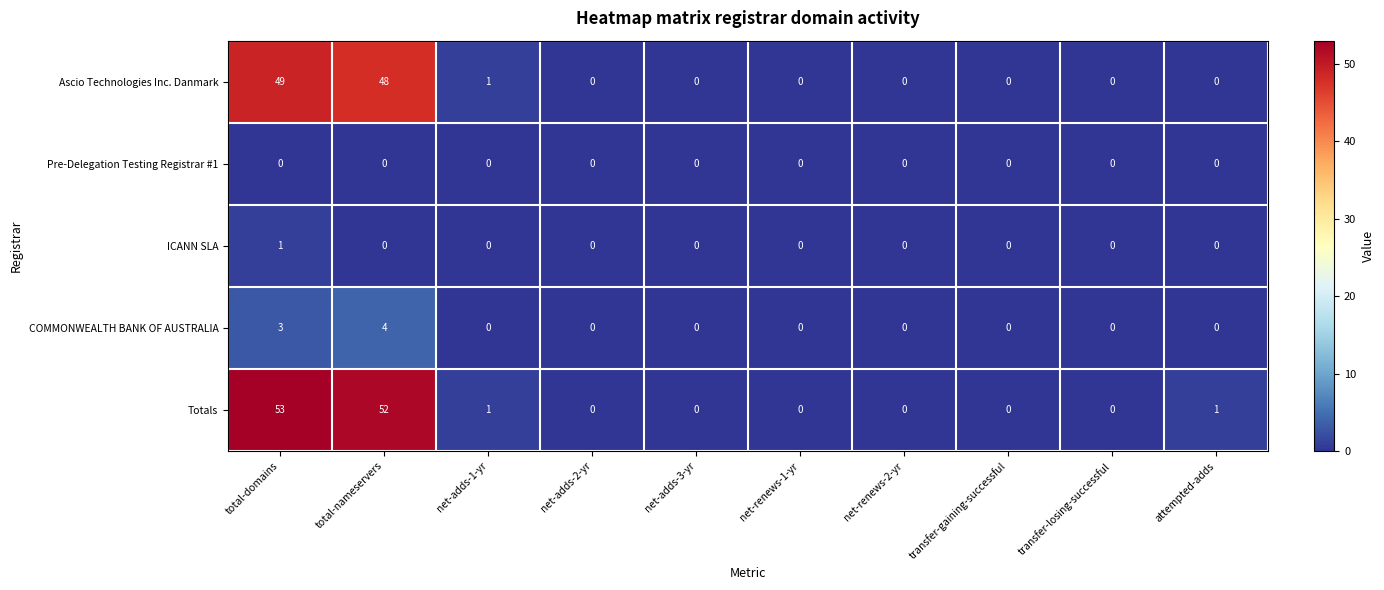

Which category has the highest value across all series?

total-domains